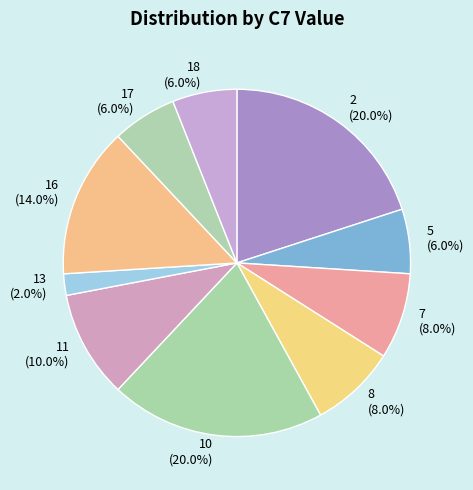

Combined, do 11 and 2 account for over 50%?

No